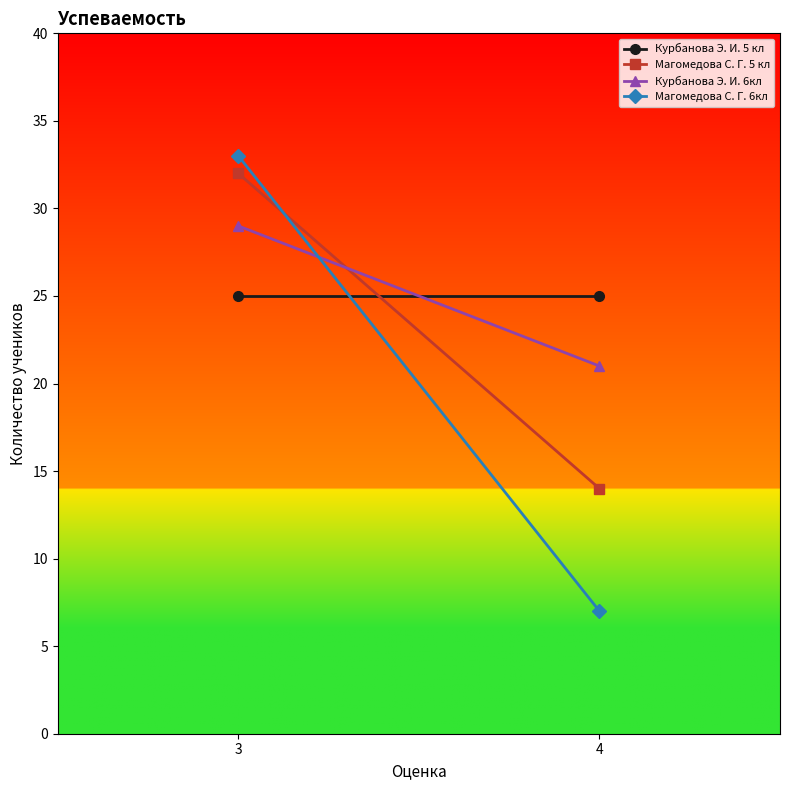

Rank the series by their maximum value, from highest to lowest.

Магомедова С. Г. 6кл, Магомедова С. Г. 5 кл, Курбанова Э. И. 6кл, Курбанова Э. И. 5 кл